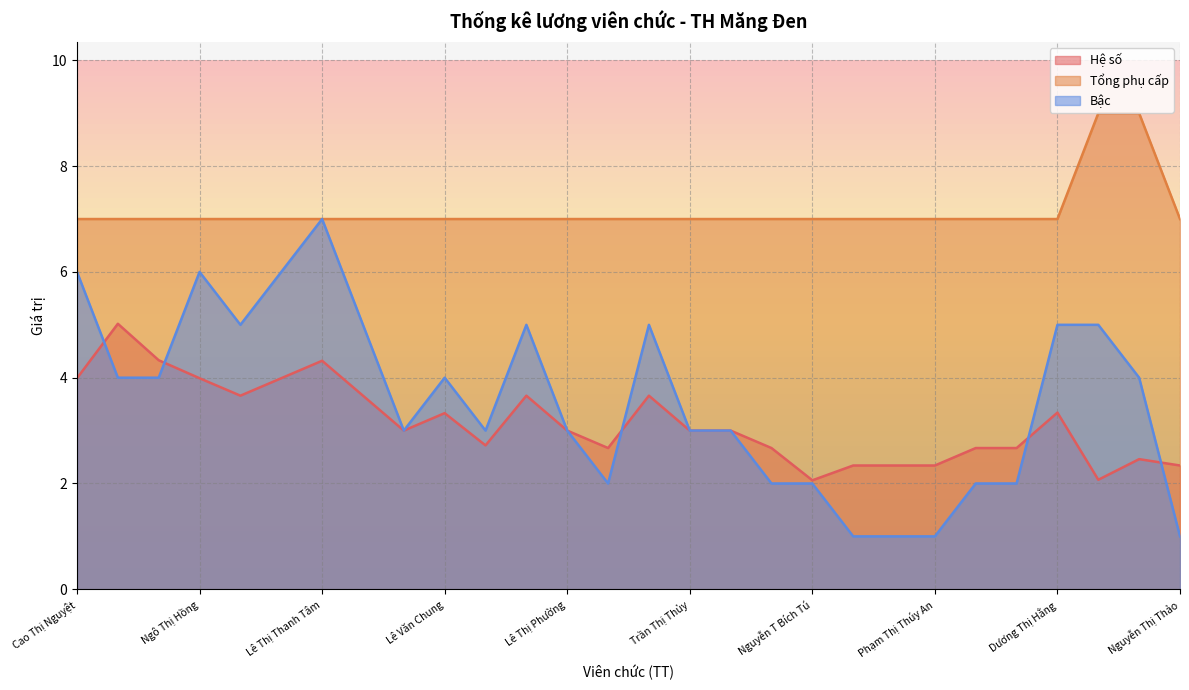

The value of Hệ số at Đoàn Thị Hoa is 4.4. True or false?

False